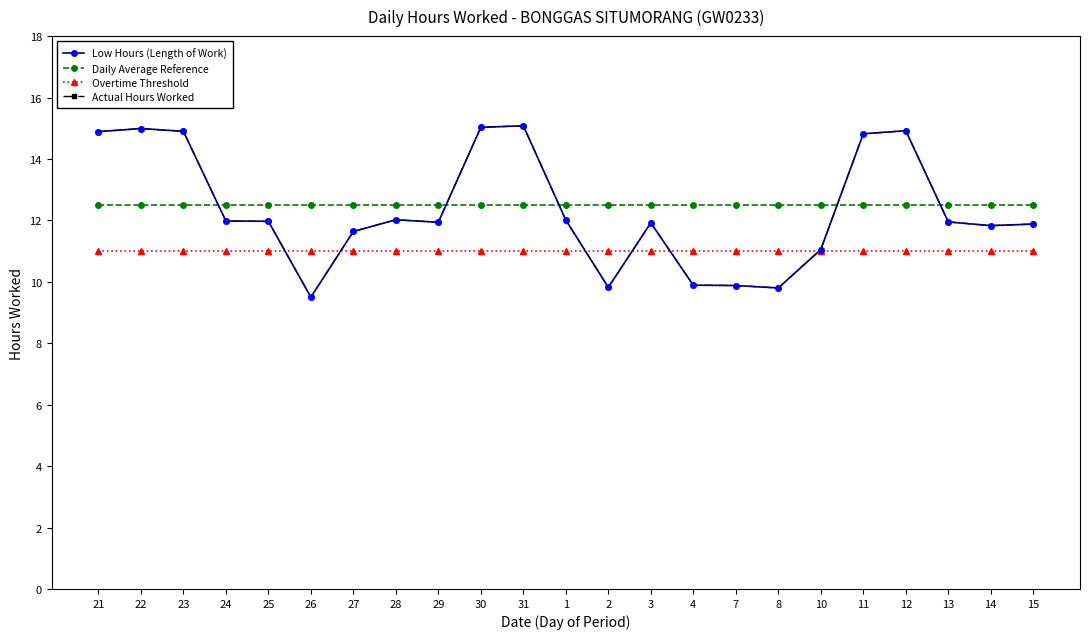

Is this an area chart (filled region under the line)?

No